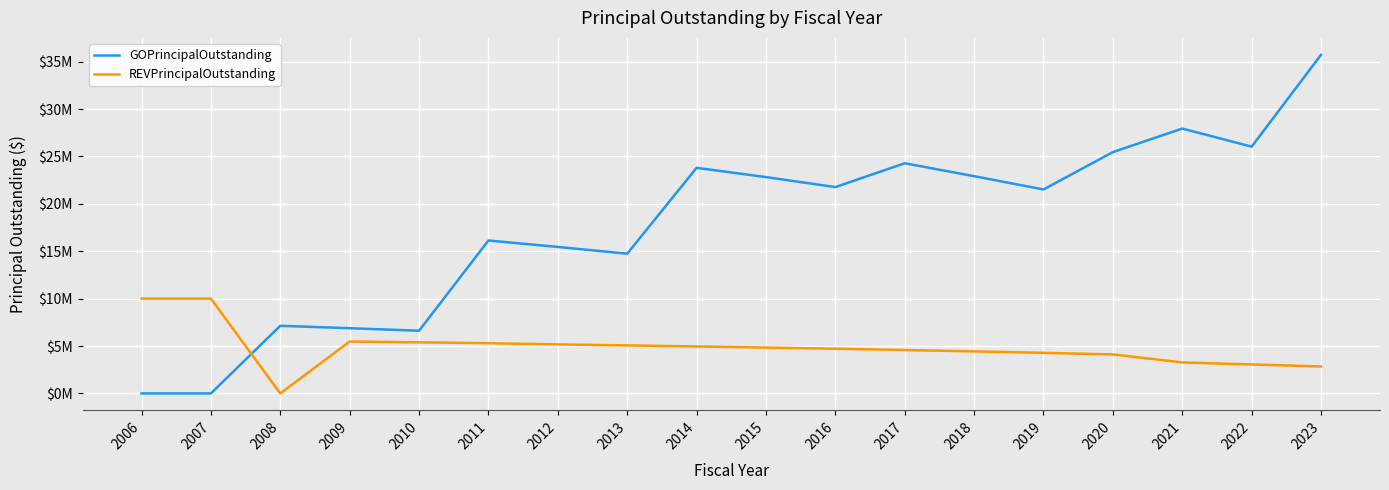

At which label does REVPrincipalOutstanding reach its minimum?

2008